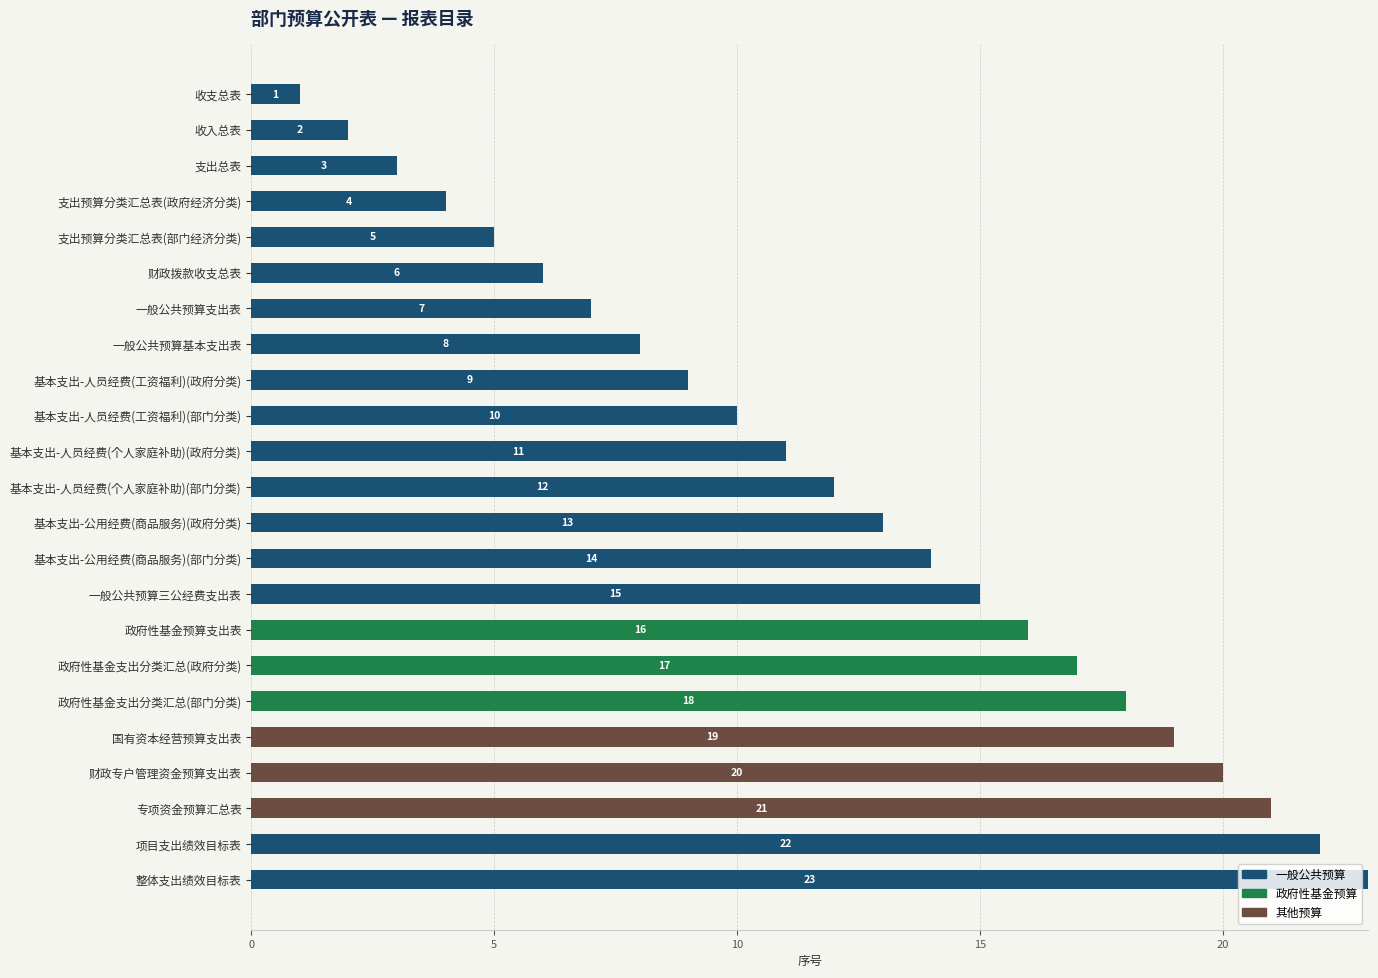

Is it true that 一般公共预算 equals 13 at 整体支出绩效目标表?

False